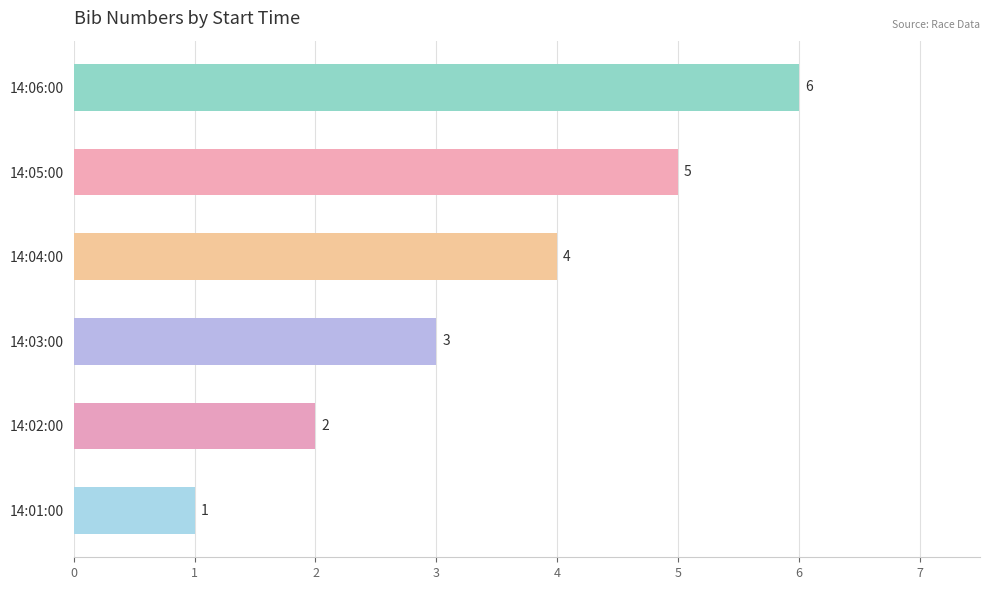

At which category does the chart reach its peak across all series?

14:06:00